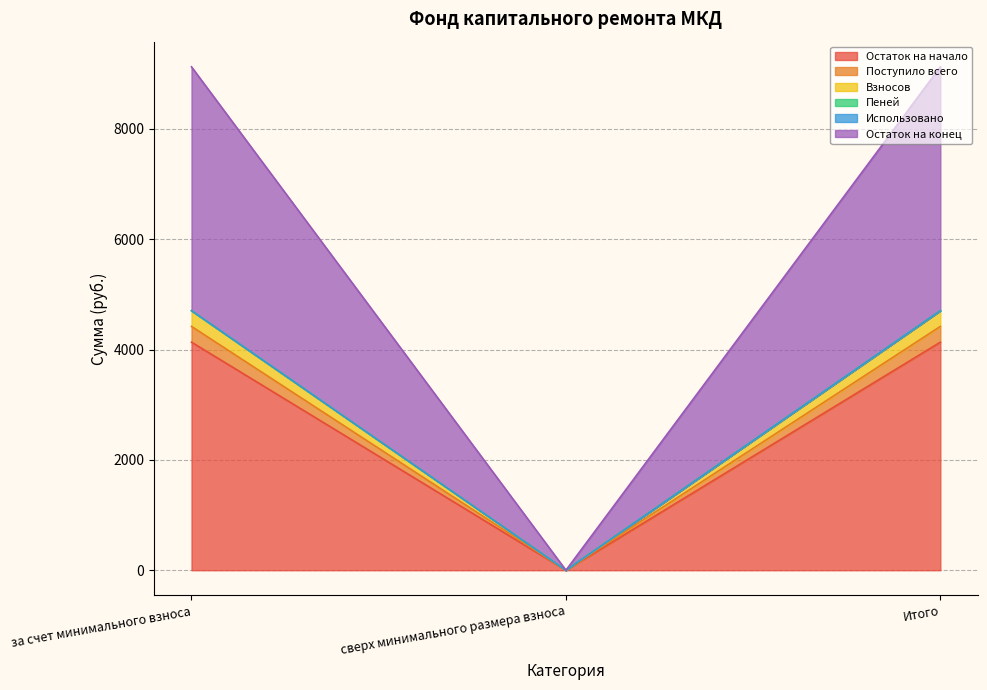

Is it true that Остаток на начало equals 2372.1 at сверх минимального размера взноса?

False